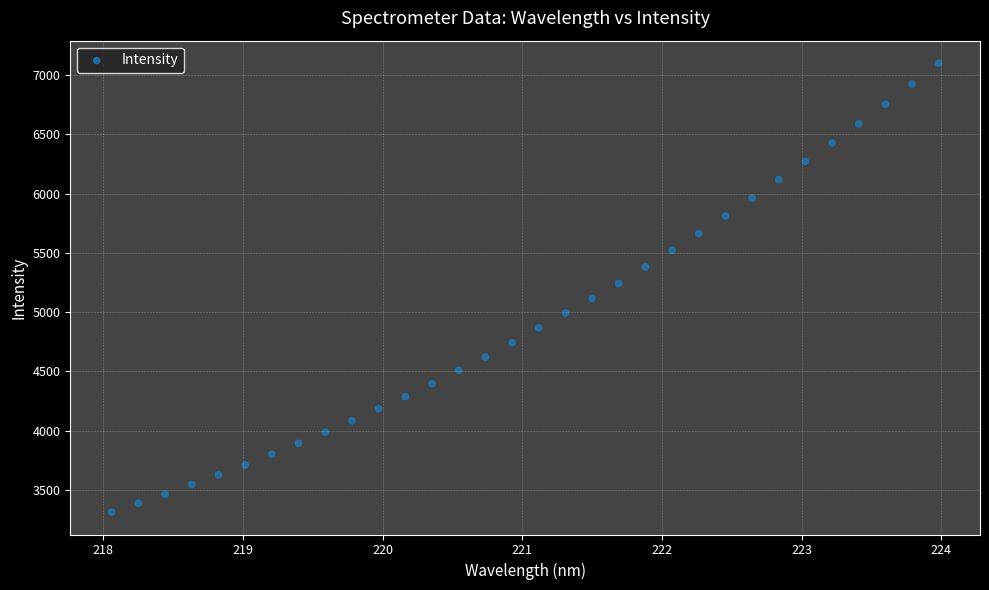

What is the range of Y values (max minus min)?

3789.9